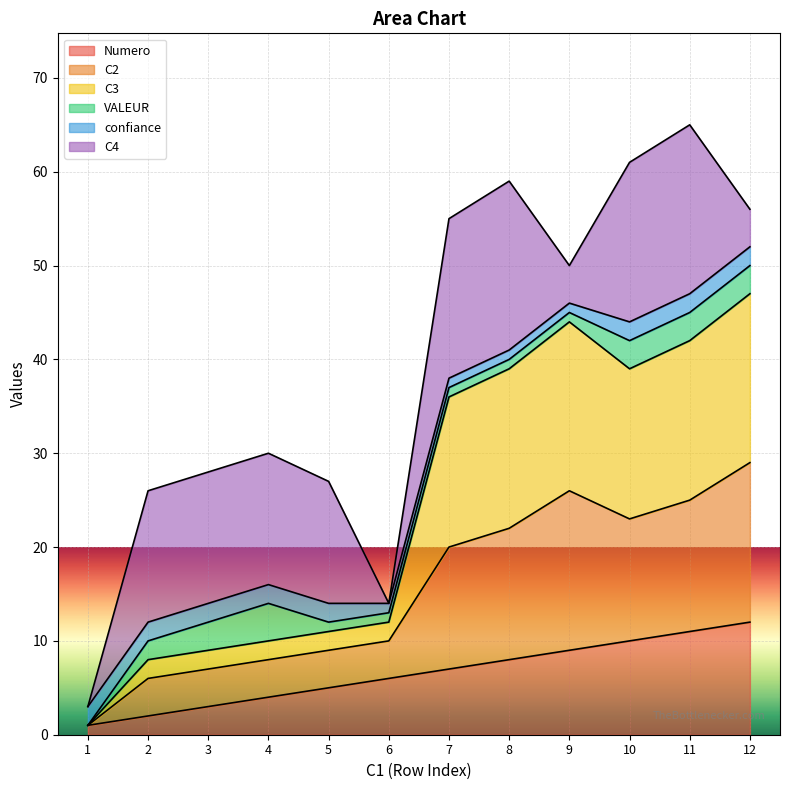

True or false: Numero has a value of 14 at 8.

False